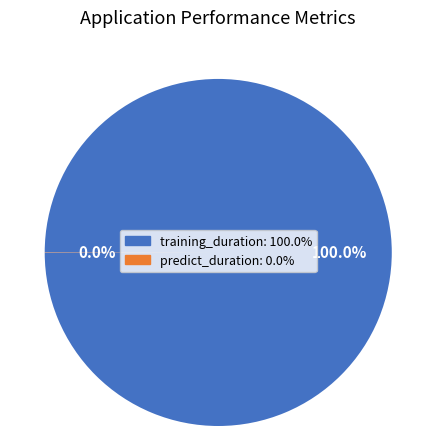

What percentage is the training_duration slice, to the nearest percent?

100%